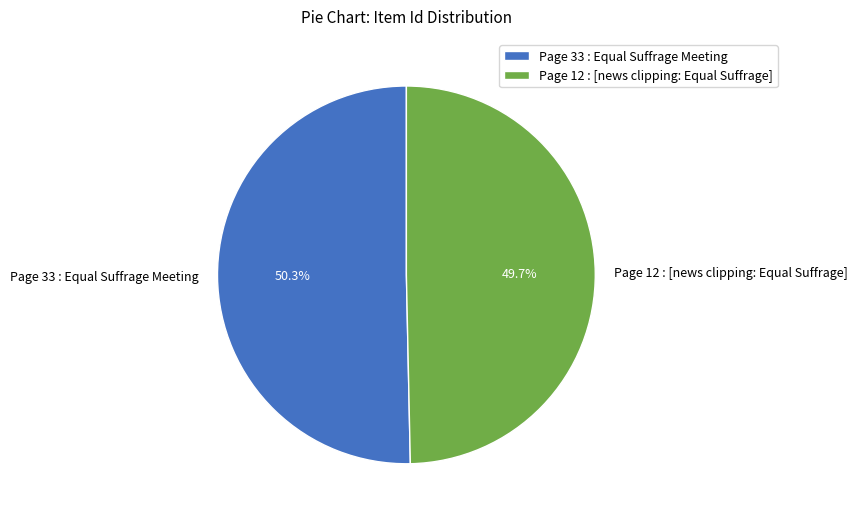

Which category has the biggest portion of the pie?

Page 33 : Equal Suffrage Meeting